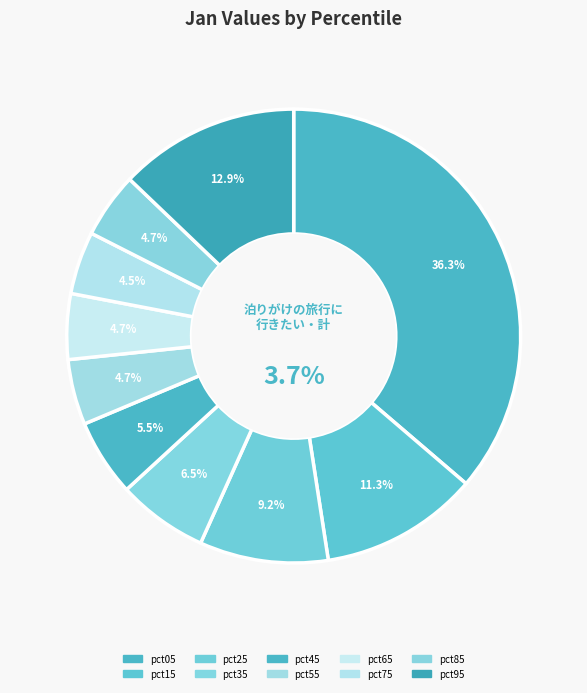

What percentage is the pct95 slice, to the nearest percent?

13%